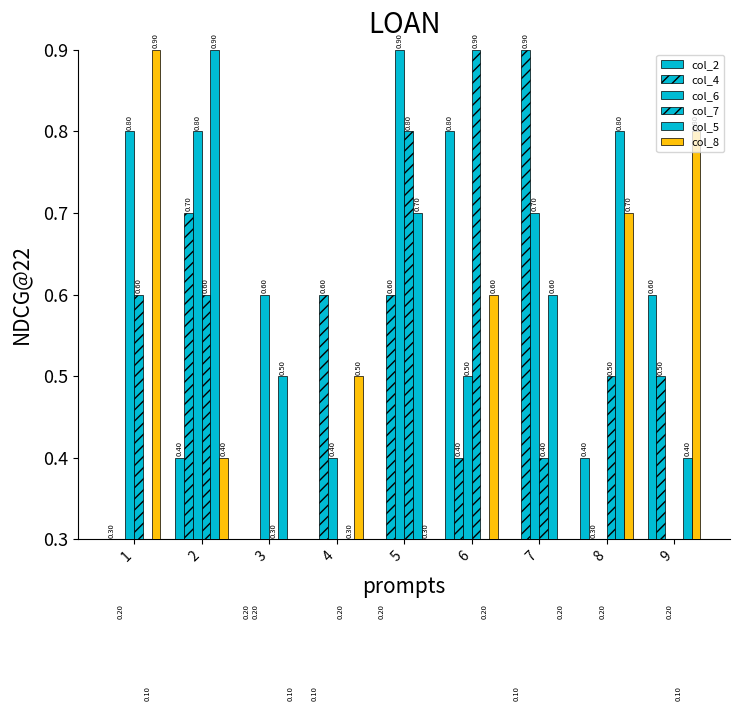

Which label corresponds to the smallest value in the chart?

4